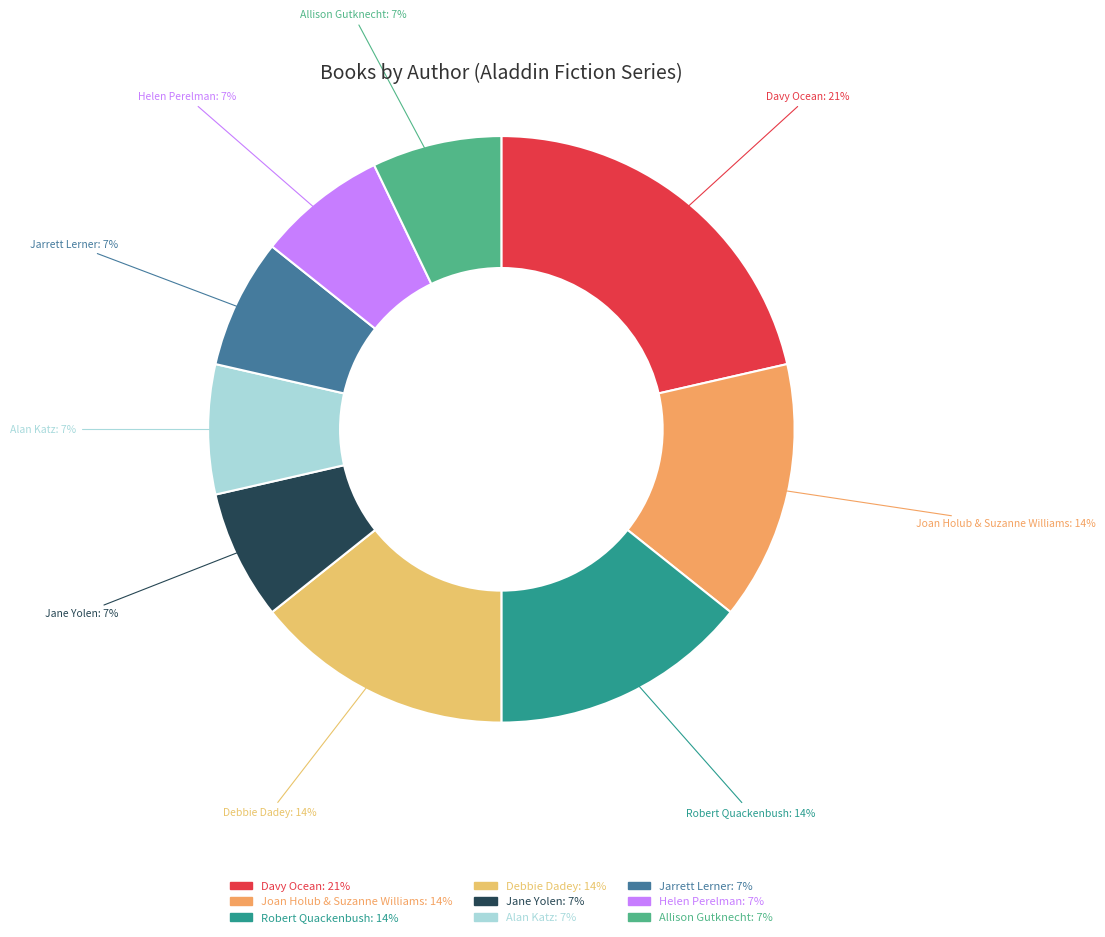

To the nearest percent, what portion does Alan Katz represent?

7%